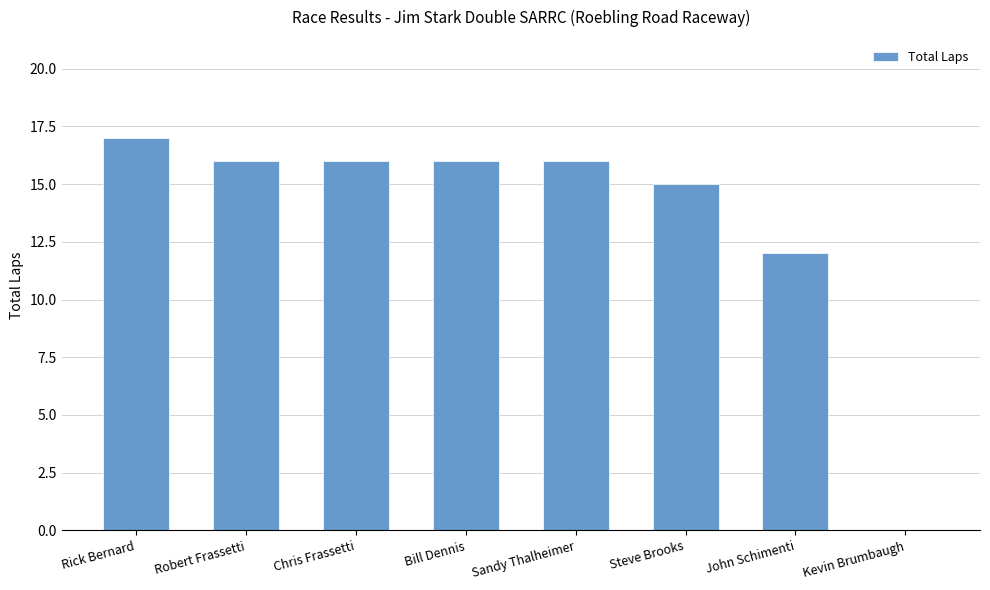

Reading right to left, what are all the values shown in this chart?

0	12	15	16	16	16	16	17